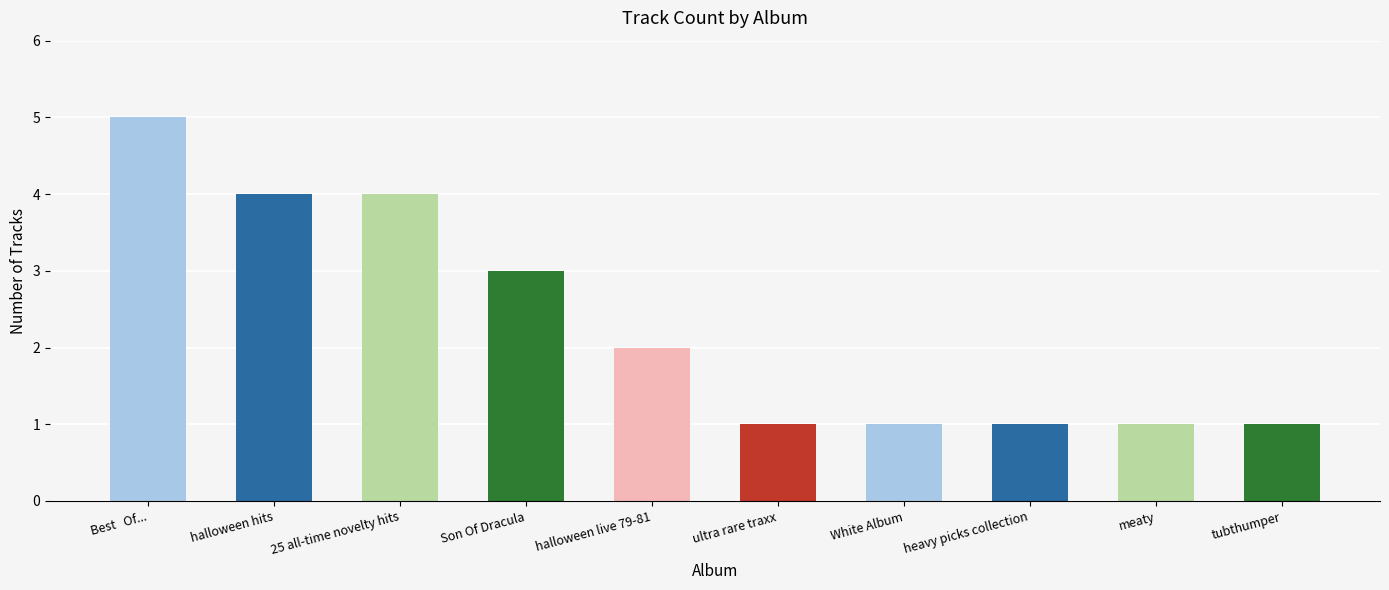

Which has a higher value, ultra rare traxx or halloween live 79-81?

halloween live 79-81